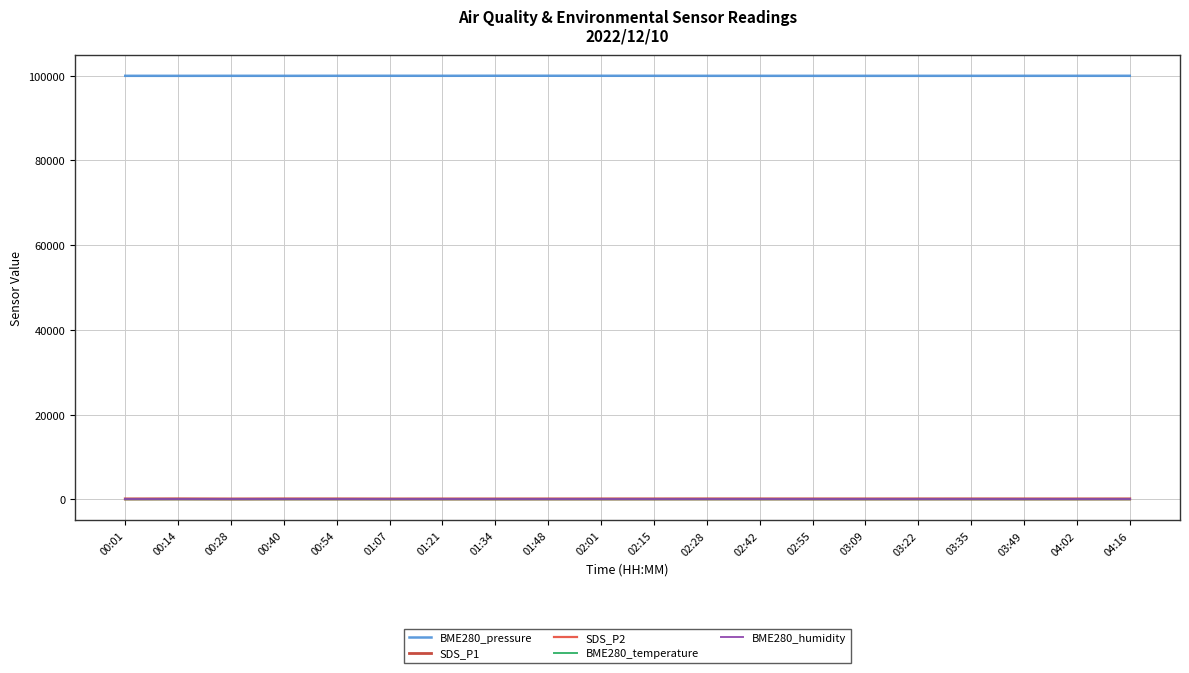

How many lines are shown in the chart?

5